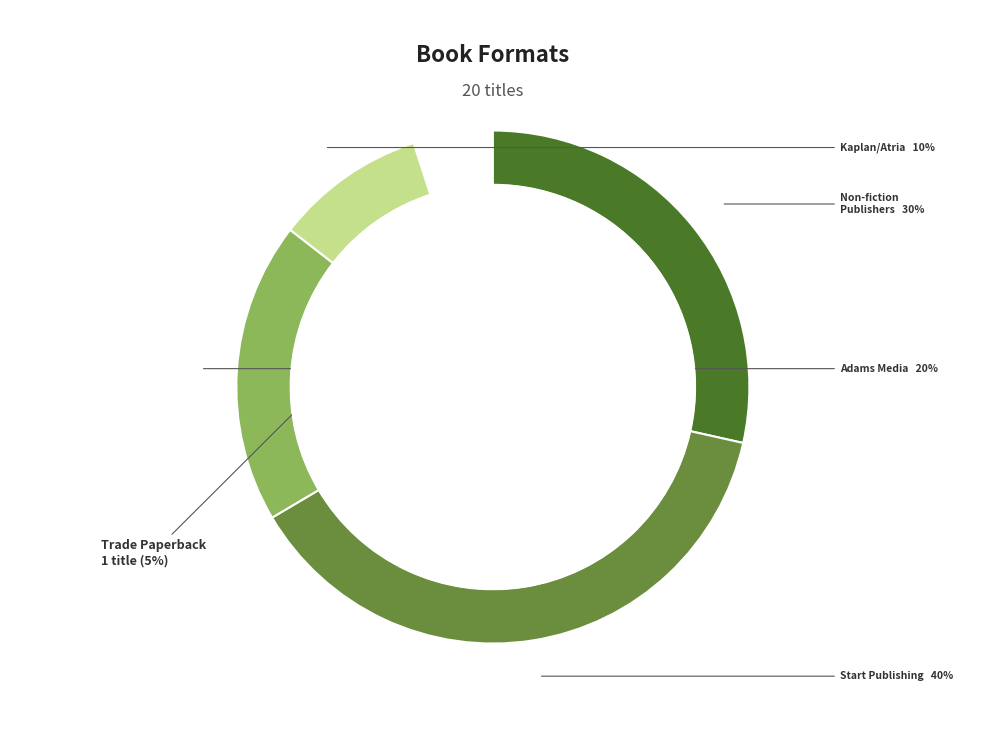

Count the number of slices in the pie.

2